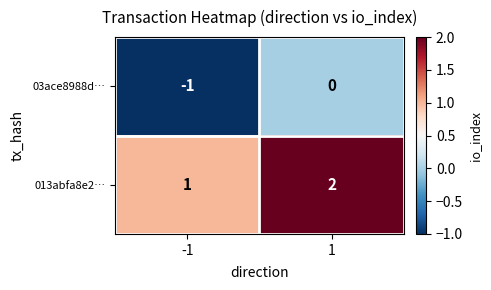

True or false: 013abfa8e2… has a value of 1 at 1.

False